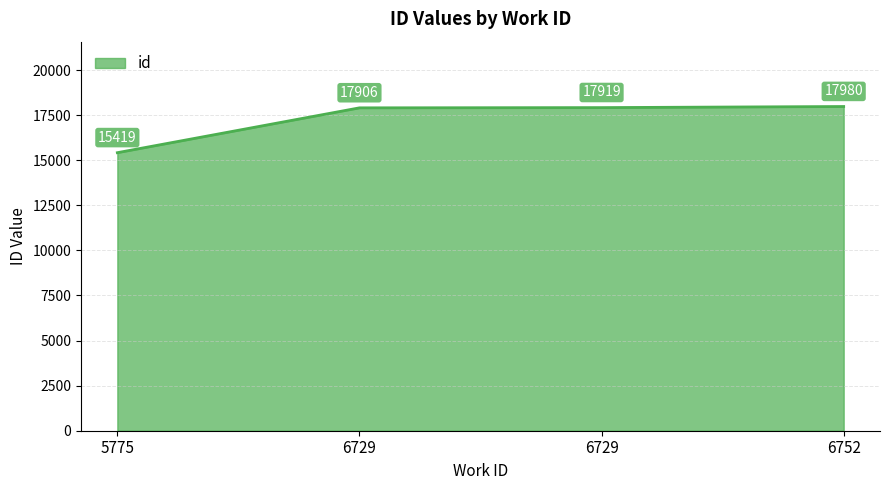

Reading left to right, transcribe all the data shown in this chart.

15419	17906	17919	17980